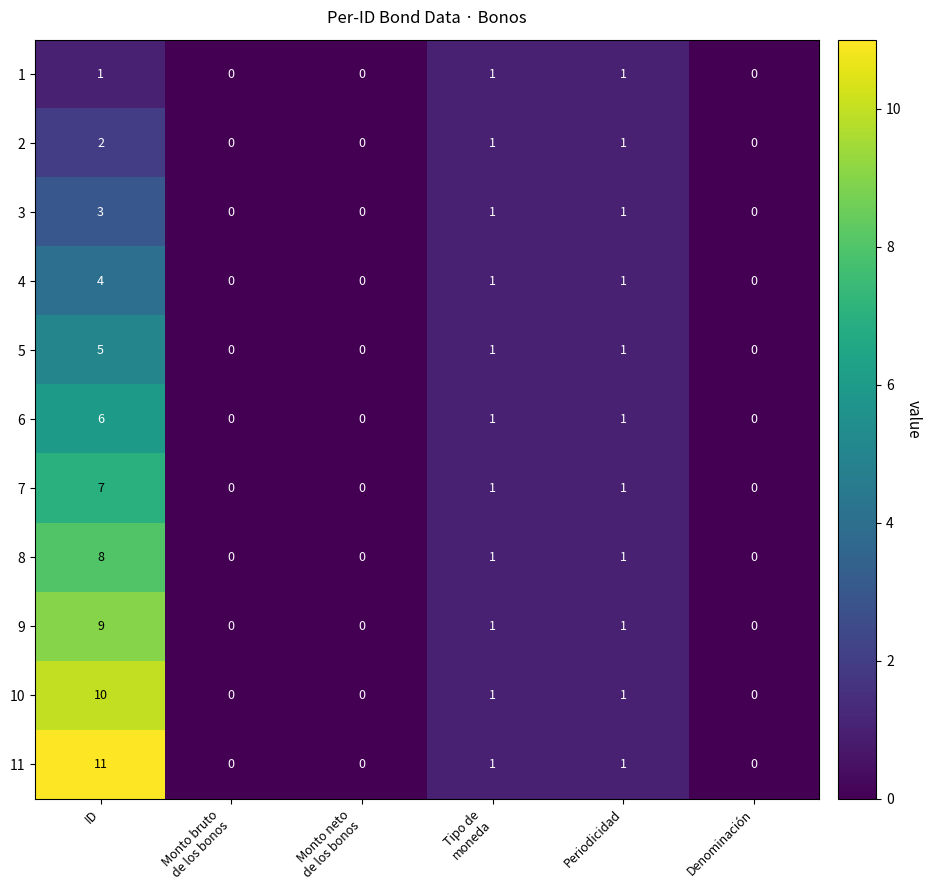

What is the difference between the maximum and second lowest values in the 11 series?

11